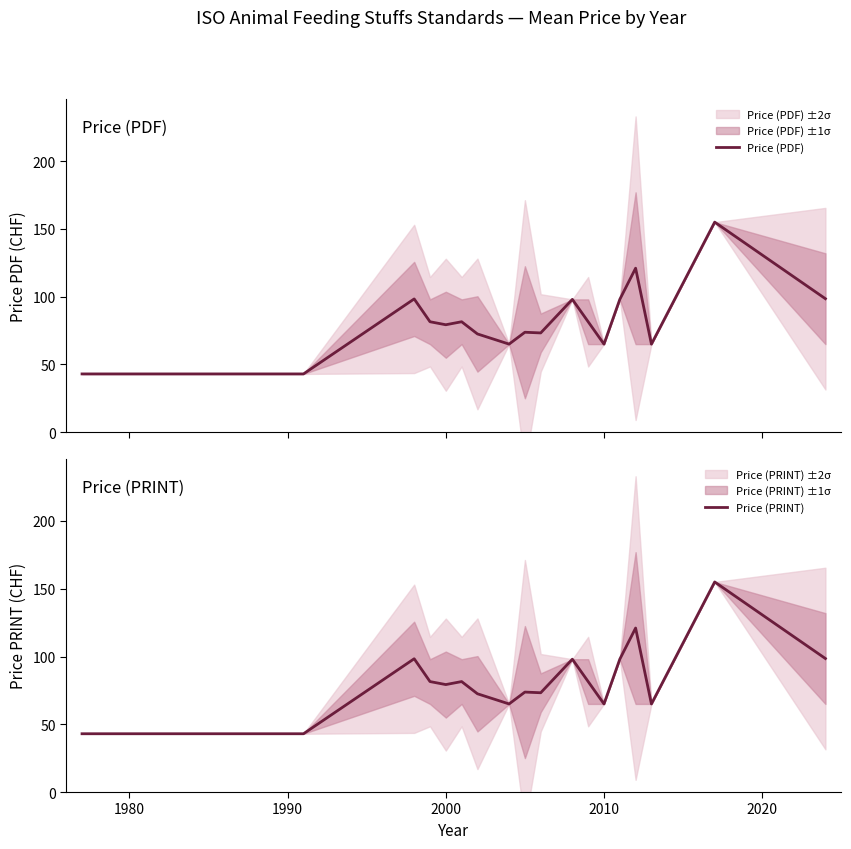

What is the lowest value of the Price (PDF) series?

43.0